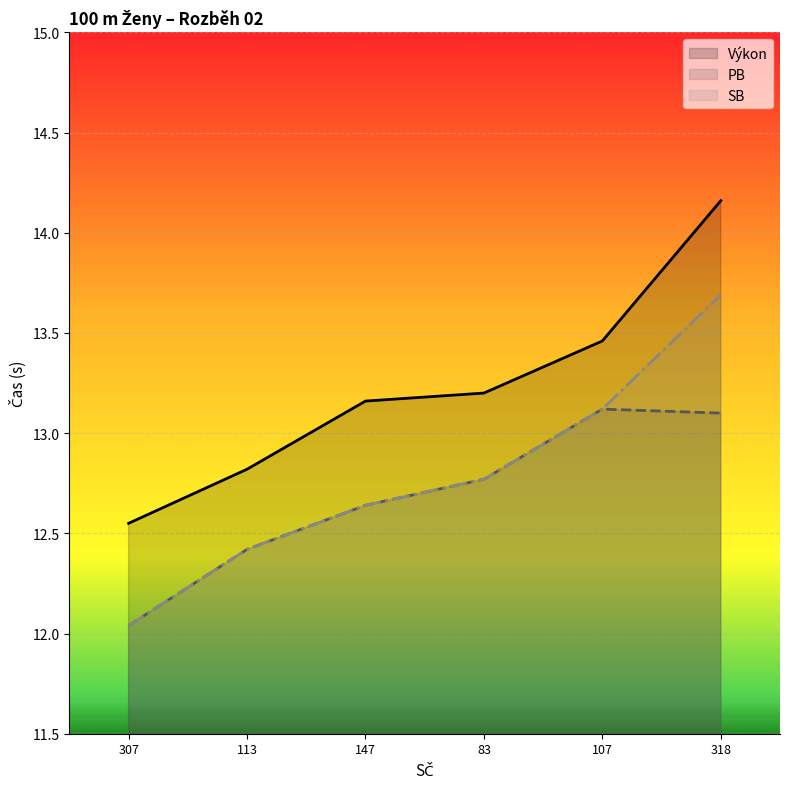

What is the value of the Výkon point at the 6th from the left?

14.2